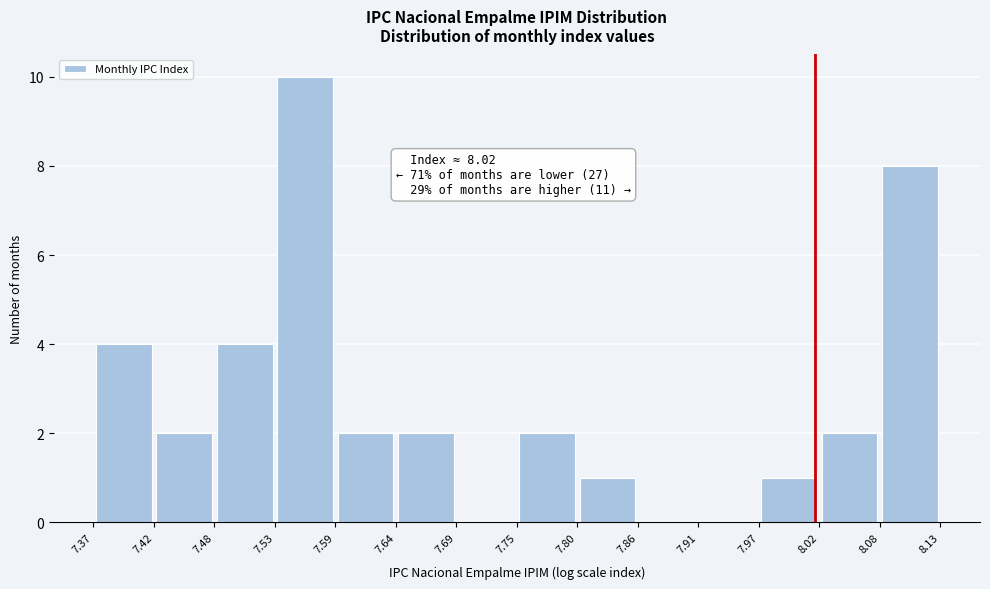

Over which range of the x-axis is the bar tallest?

7.53 to 7.59